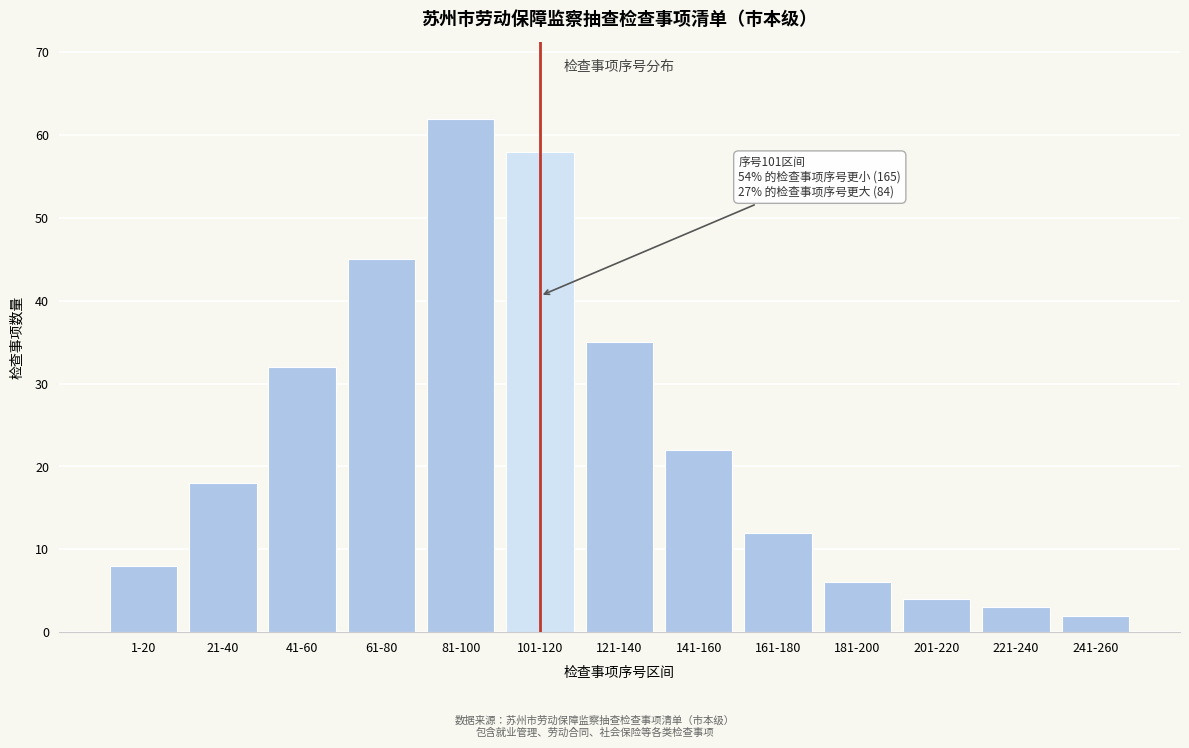

Reading left to right, list all the values displayed in this chart.

8	18	32	45	62	58	35	22	12	6	4	3	2